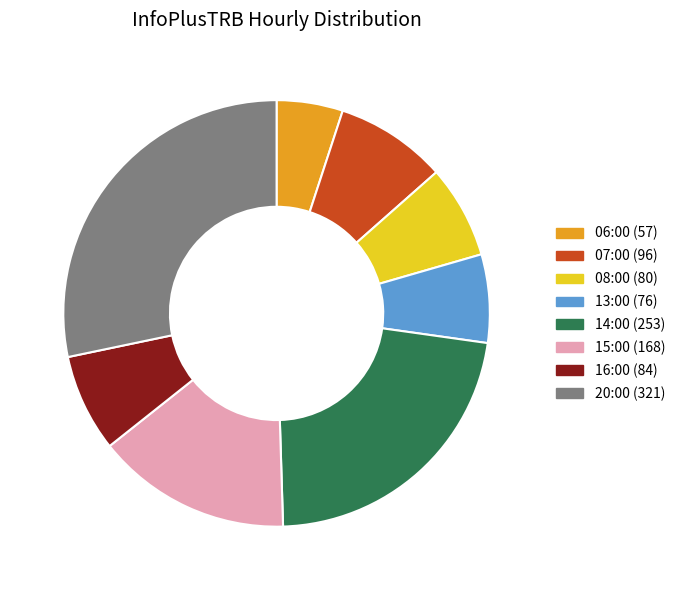

Is the sum of 13:00 and 07:00 greater than half?

No